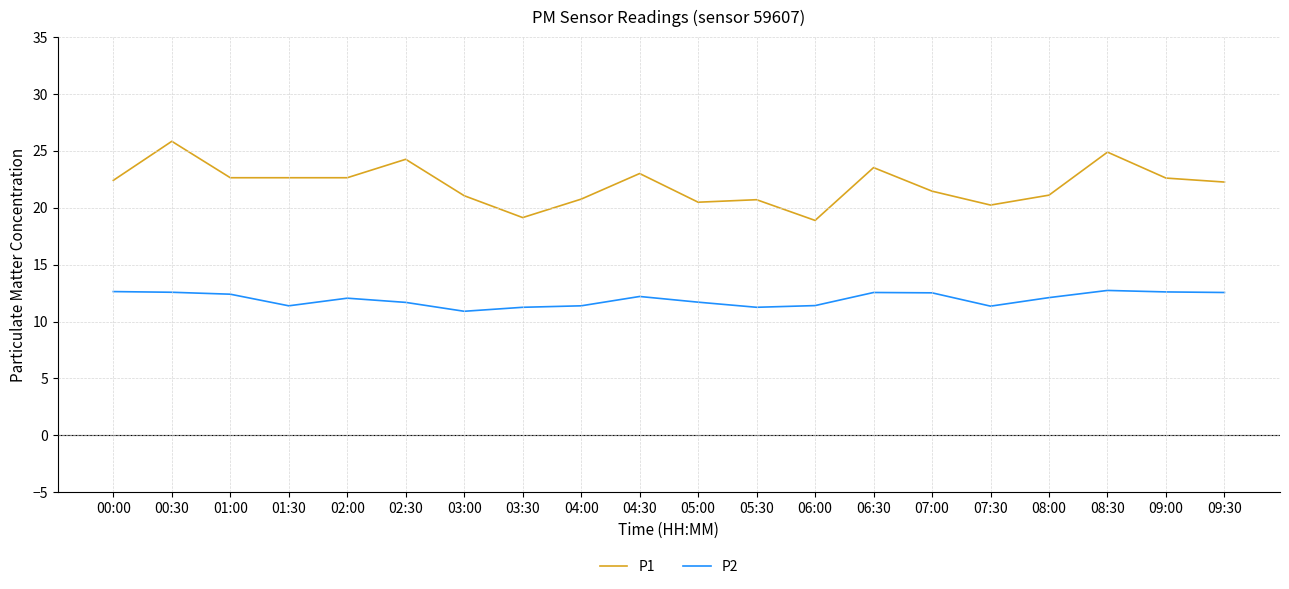

True or false: P1 has more than 0 interior local peaks.

True